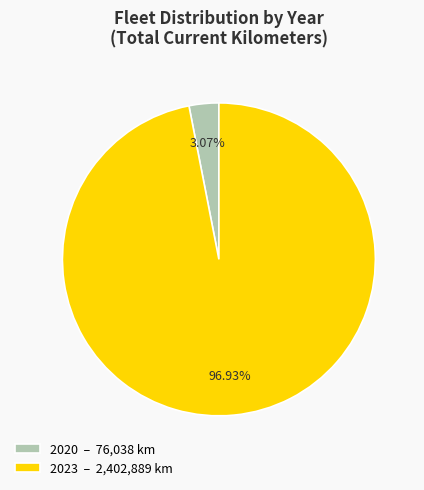

Do 2020 – 76,038 km and 2023 – 2,402,889 km together represent more than half of the pie?

Yes